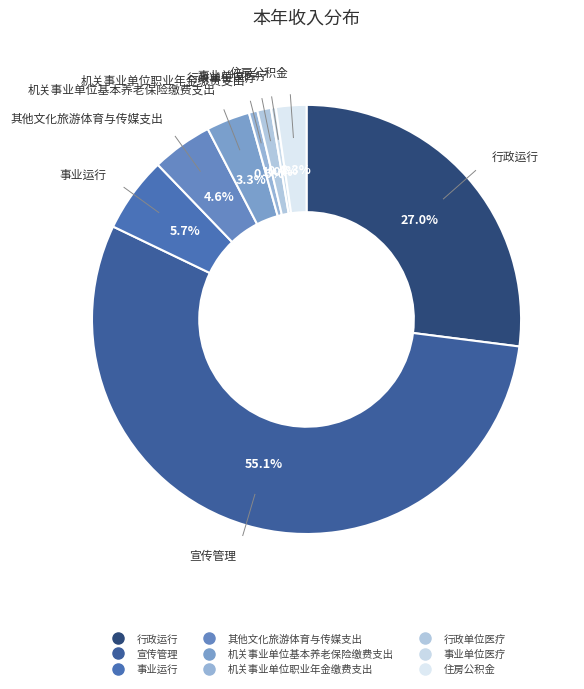

What is the largest slice in the pie chart?

宣传管理